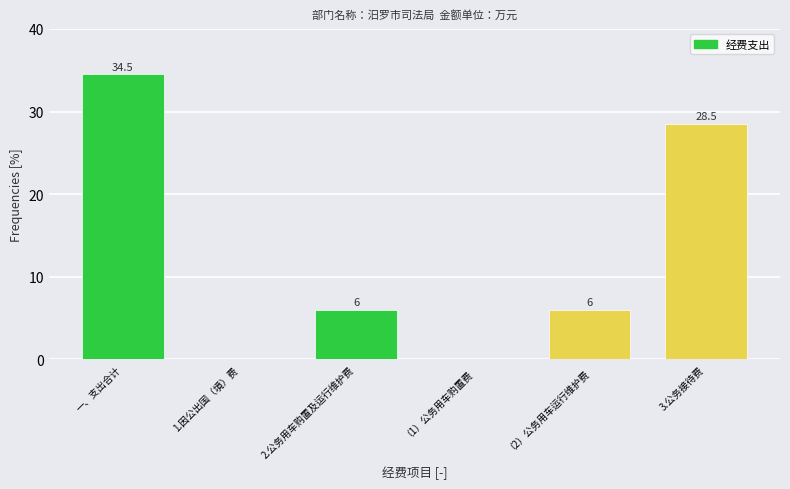

Reading left to right, extract all data points from this chart.

一、支出合计=34.5	1.因公出国（境）费=0.0	2.公务用车购置及运行维护费=6.0	（1）公务用车购置费=0.0	（2）公务用车运行维护费=6.0	3.公务接待费=28.5